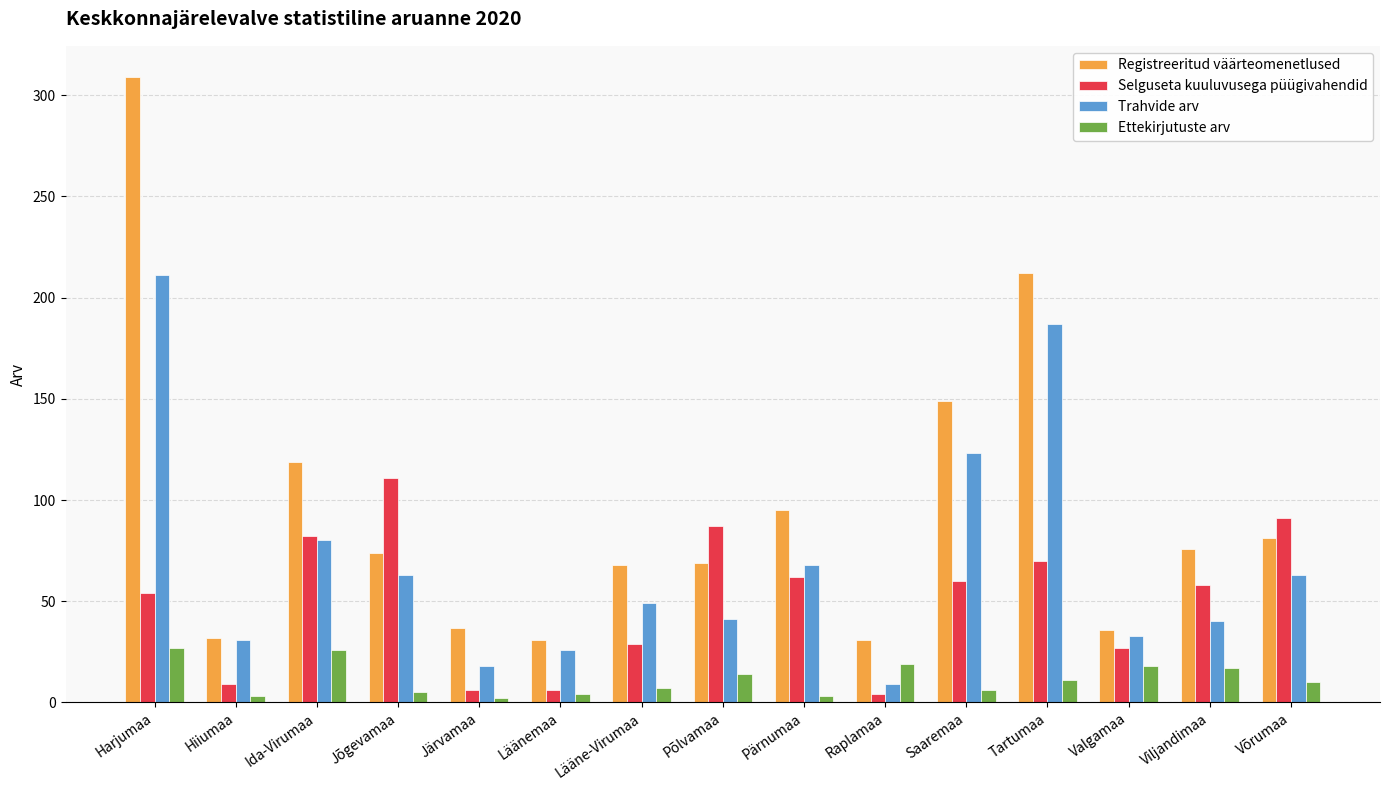

What position from the right is Läänemaa?

10